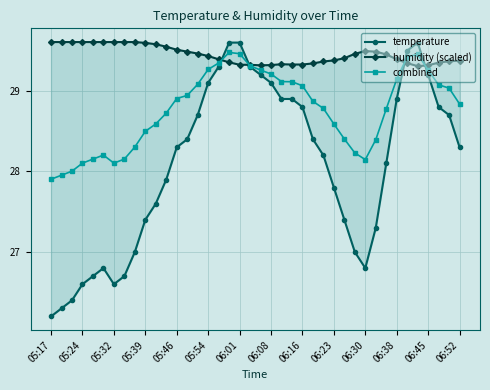

Is it true that combined equals 43.3 at 06:45?

False